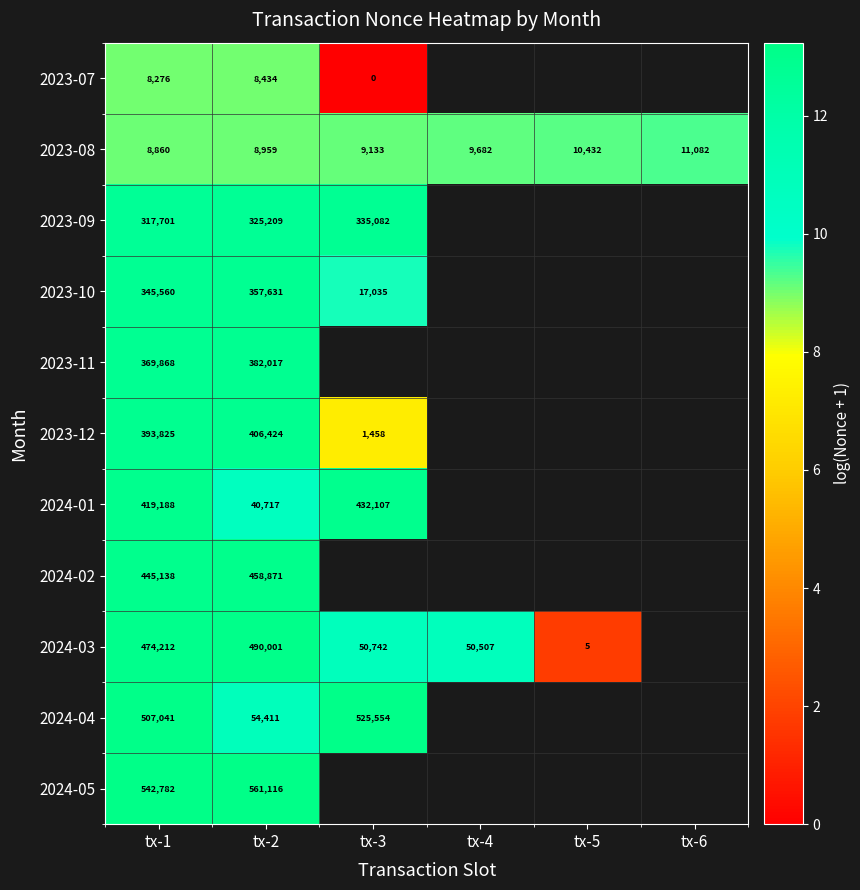

Is it true that 2023-12 equals 12.9 at tx-2?

True